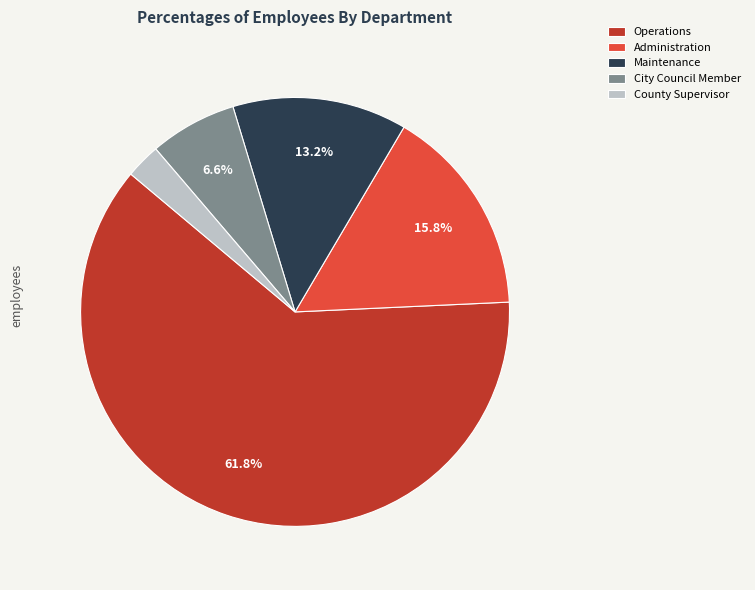

What is the largest slice in the pie chart?

Operations